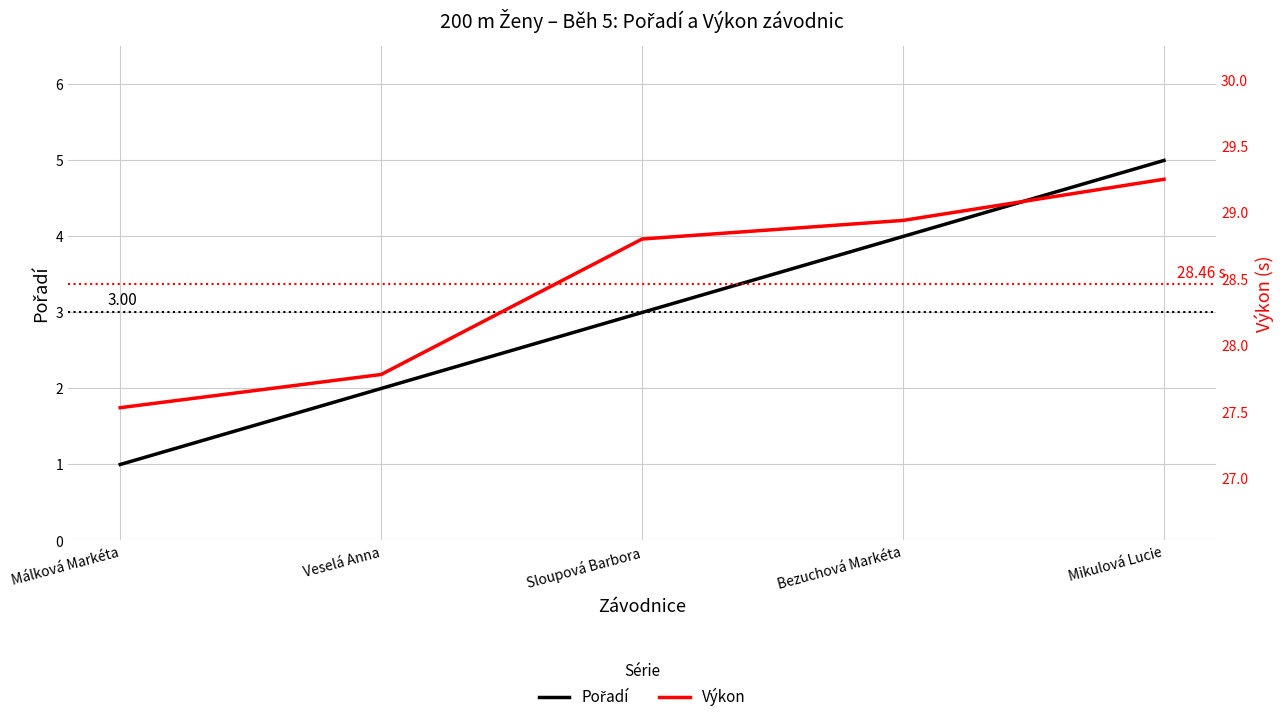

At how many categories does at least one series exceed 10?

5